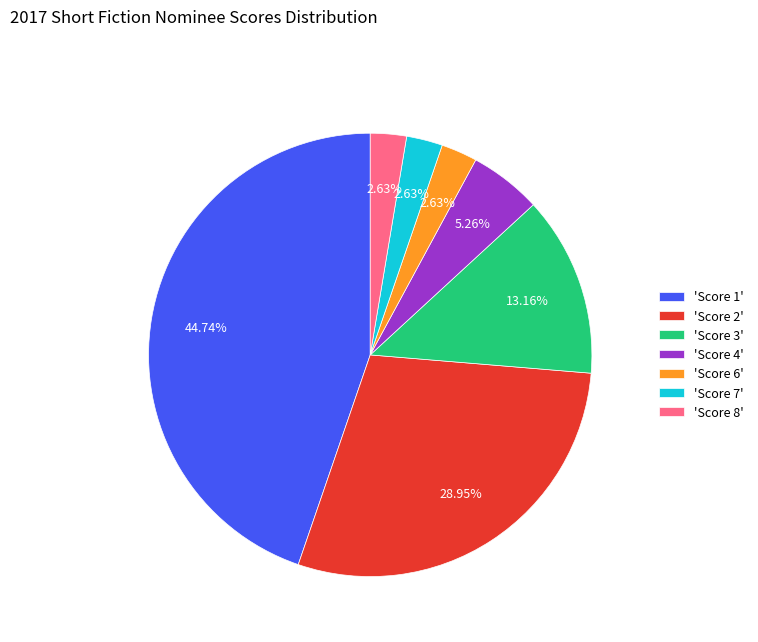

Combined, do 'Score 2' and 'Score 1' account for over 50%?

Yes